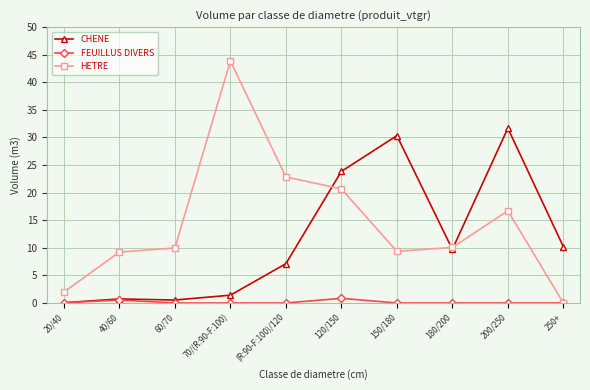

The value of HETRE at 150/180 is 13.9. True or false?

False